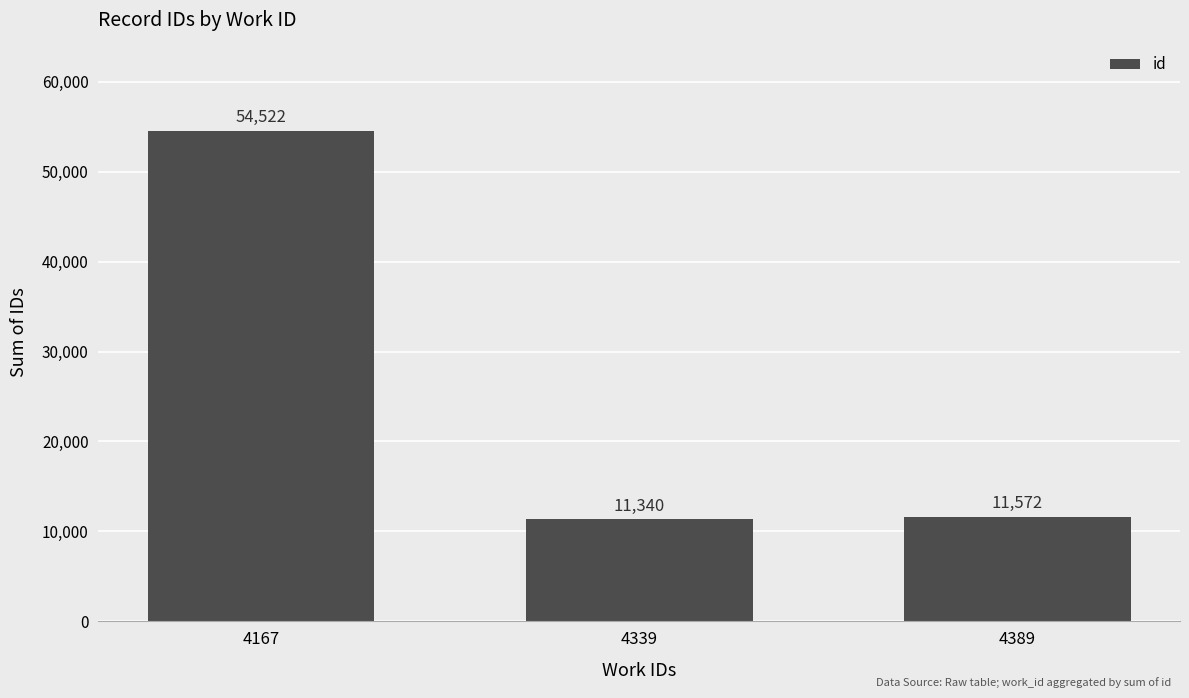

Where is the data nearest to the value 32931?

4389